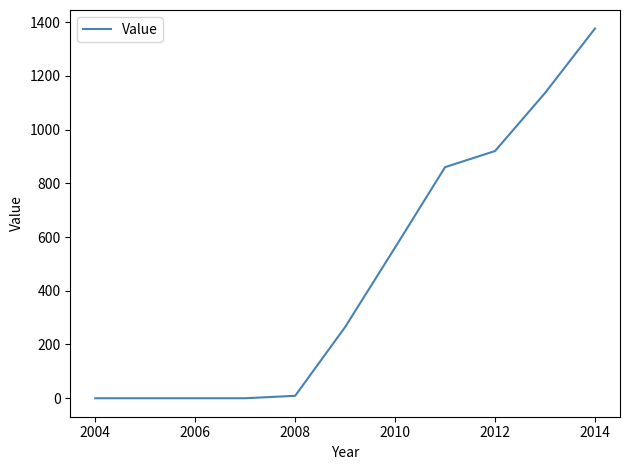

Reading left to right, extract all data points from this chart.

0	0	0	0	9	265	561	860	920	1136	1376